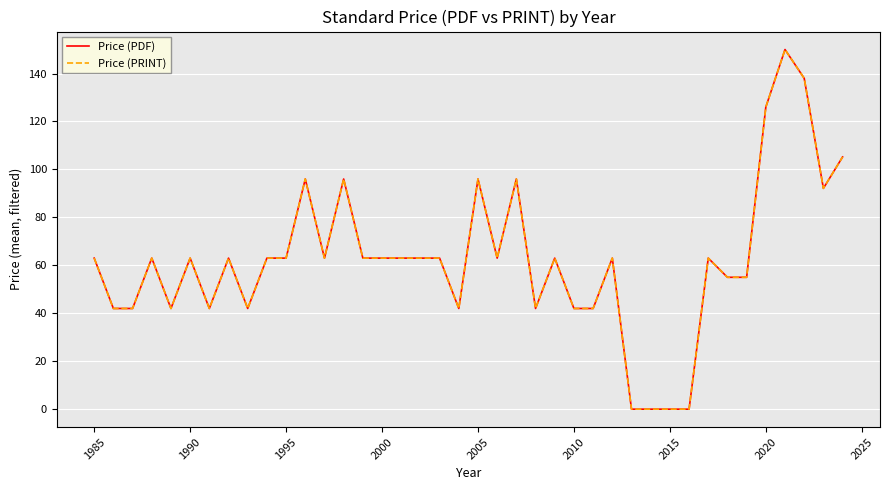

True or false: Price (PDF) and Price (PRINT) cross at least once.

False